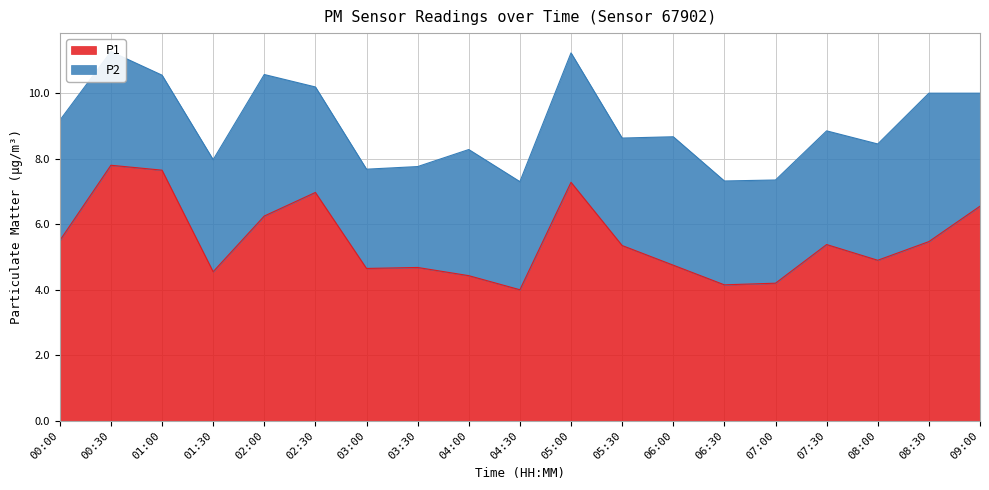

At which category does the chart reach its peak across all series?

00:30